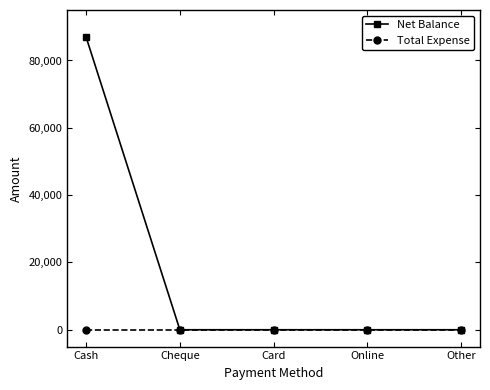

True or false: Total Expense has a value of 0 at Card.

True